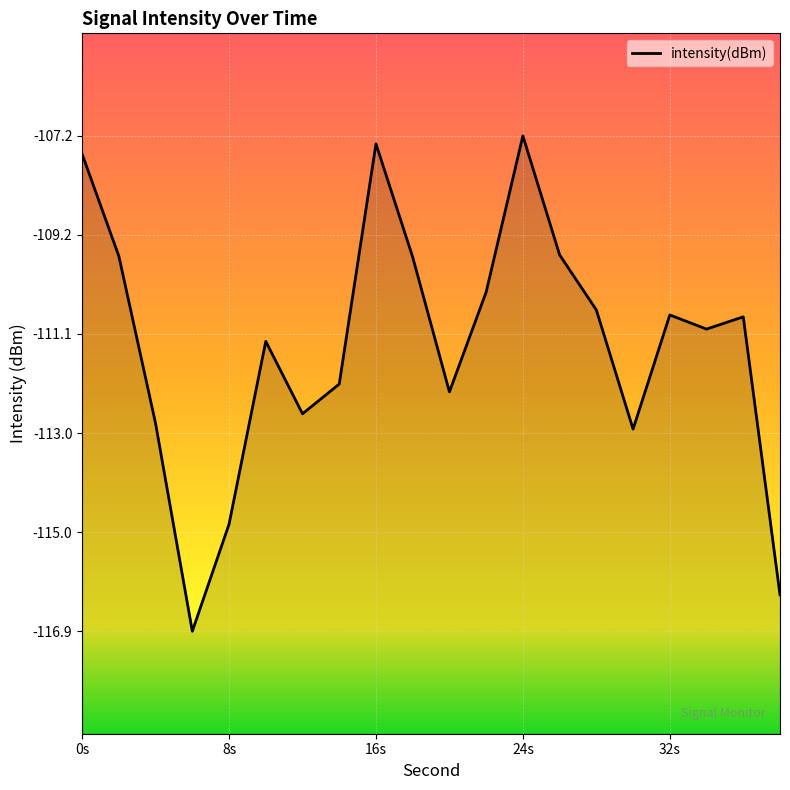

Is it true that the value at 28 is -110.6?

True